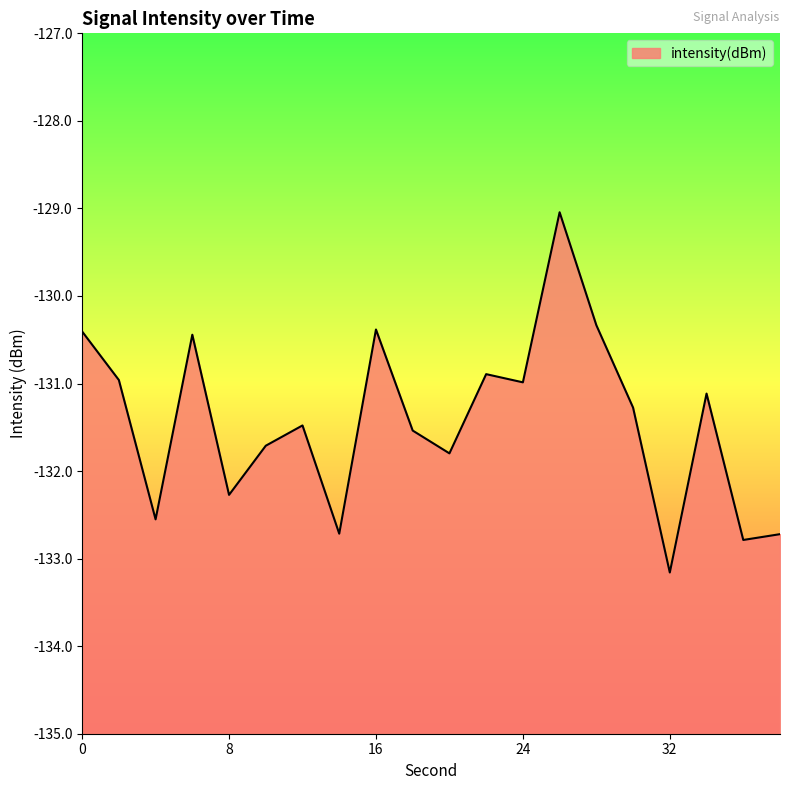

Rank the categories by value from highest to lowest.

26, 28, 16, 0, 6, 22, 2, 24, 34, 30, 12, 18, 10, 20, 8, 4, 14, 38, 36, 32